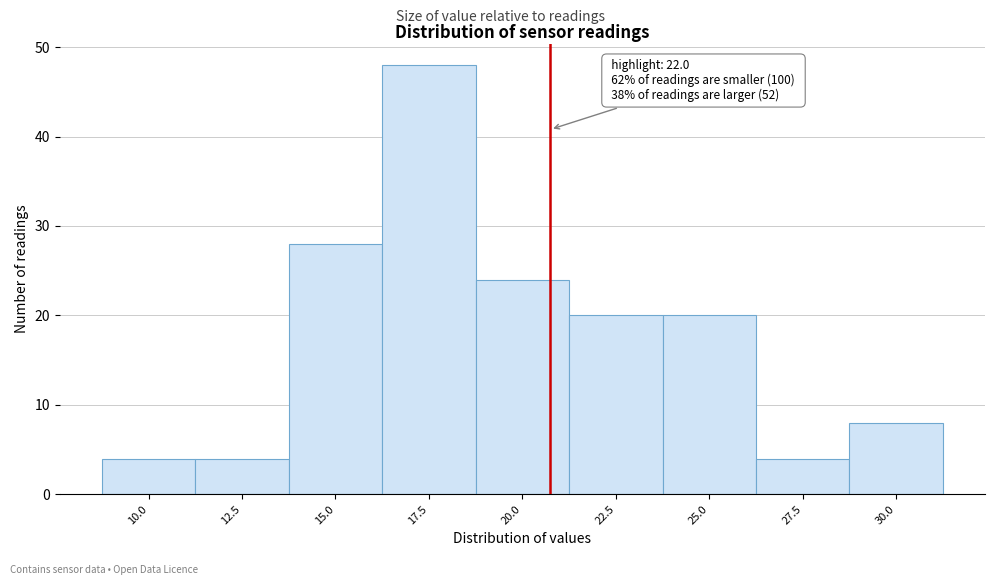

Reading left to right, transcribe all the data shown in this chart.

10.0=4	12.5=4	15.0=28	17.5=48	20.0=24	22.5=20	25.0=20	27.5=4	30.0=8